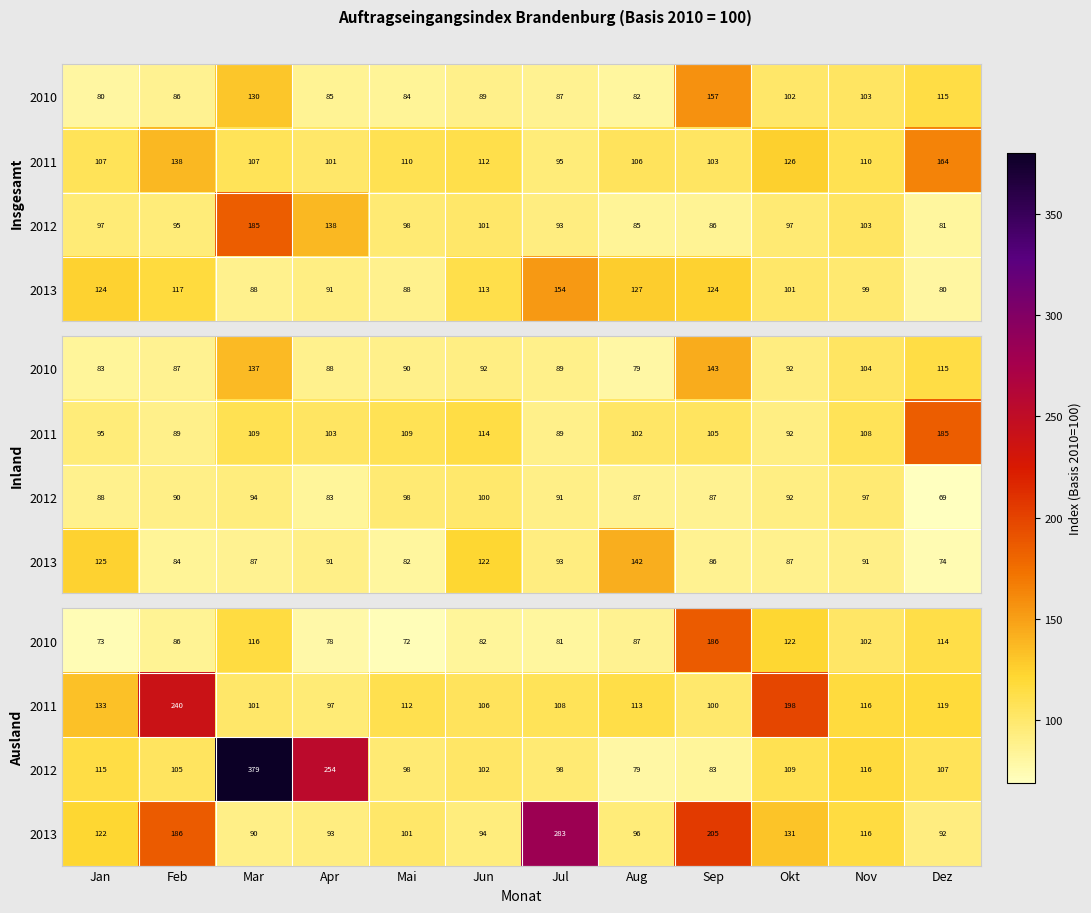

Which category has the highest value in the 2011 series?

Feb